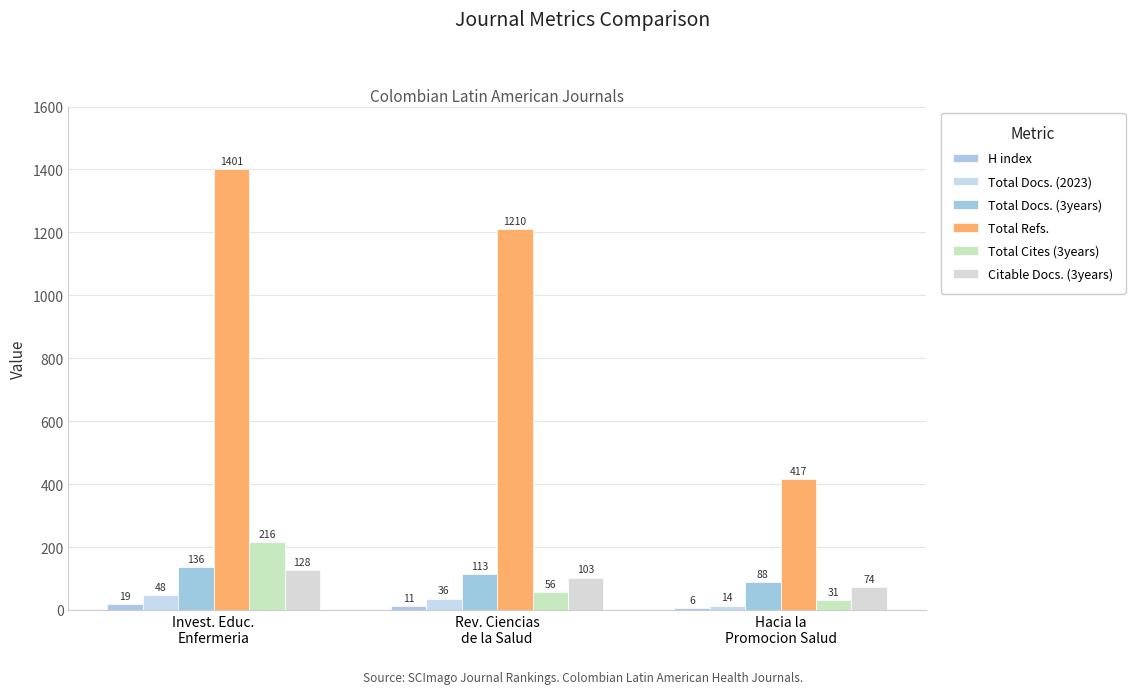

Is the value of Total Cites (3years) at Rev. Ciencias
de la Salud greater than the value of H index at Hacia la
Promocion Salud?

Yes